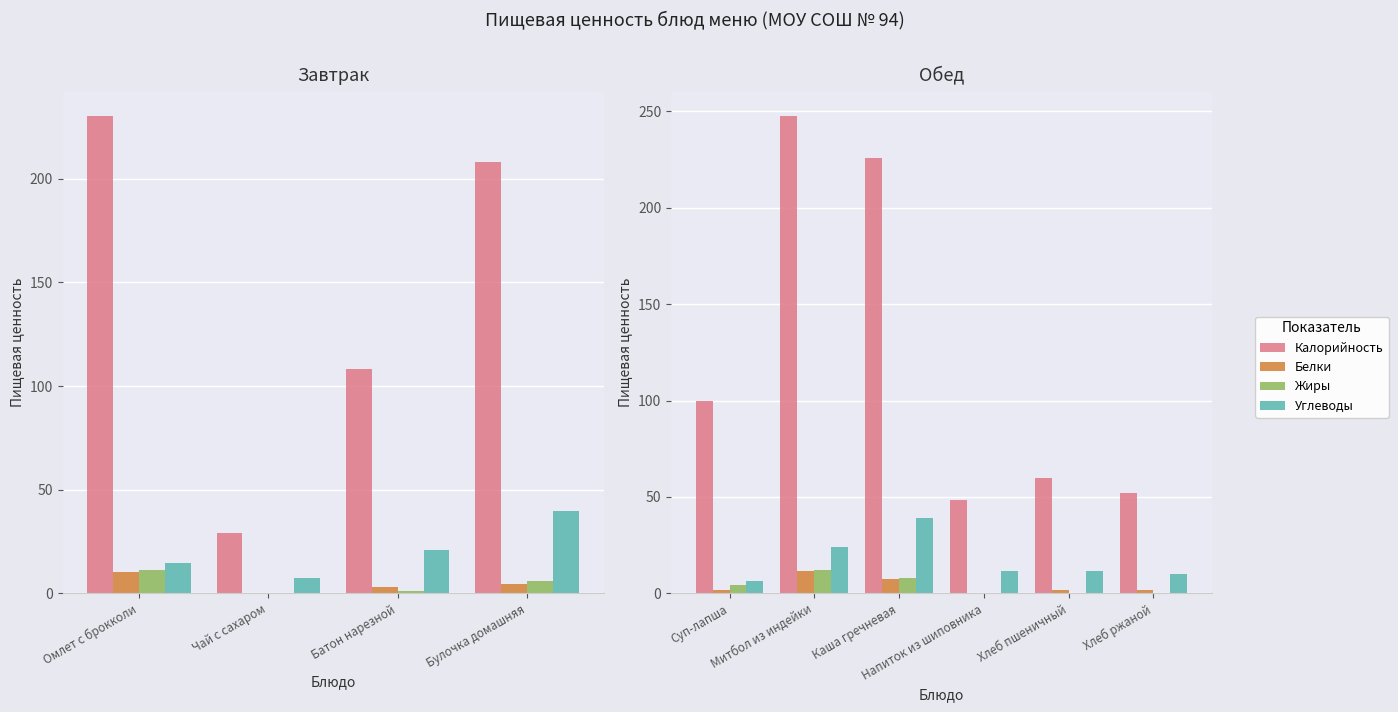

What is the total value across all series at Хлеб ржаной?

64.6